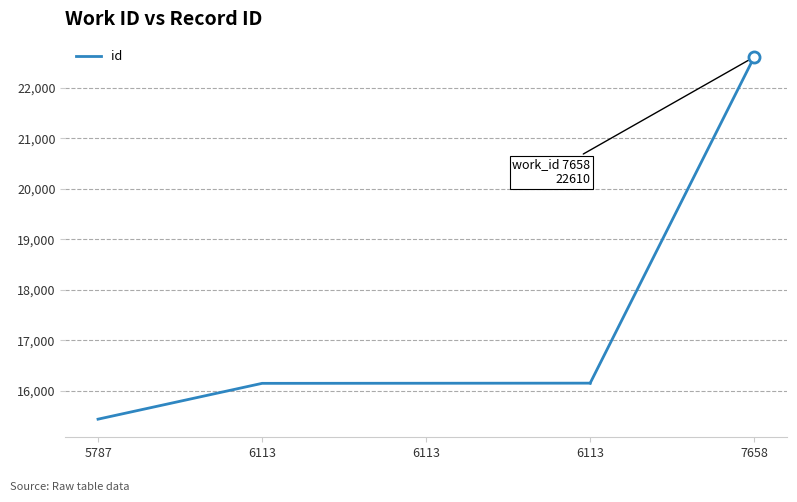

How many data points does each series have?

4